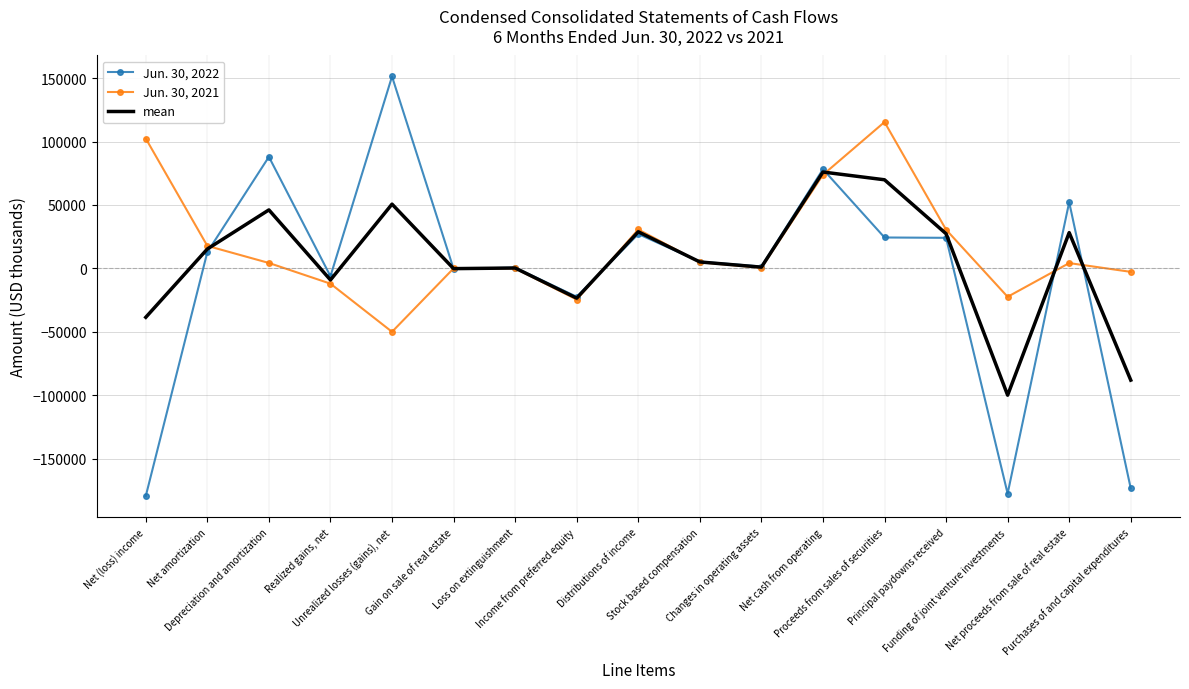

Rank the categories by Jun. 30, 2022 value from lowest to highest.

Net (loss) income, Funding of joint venture investments, Purchases of and capital expenditures, Income from preferred equity, Realized gains, net, Gain on sale of real estate, Loss on extinguishment, Changes in operating assets, Stock based compensation, Net amortization, Principal paydowns received, Proceeds from sales of securities, Distributions of income, Net proceeds from sale of real estate, Net cash from operating, Depreciation and amortization, Unrealized losses (gains), net